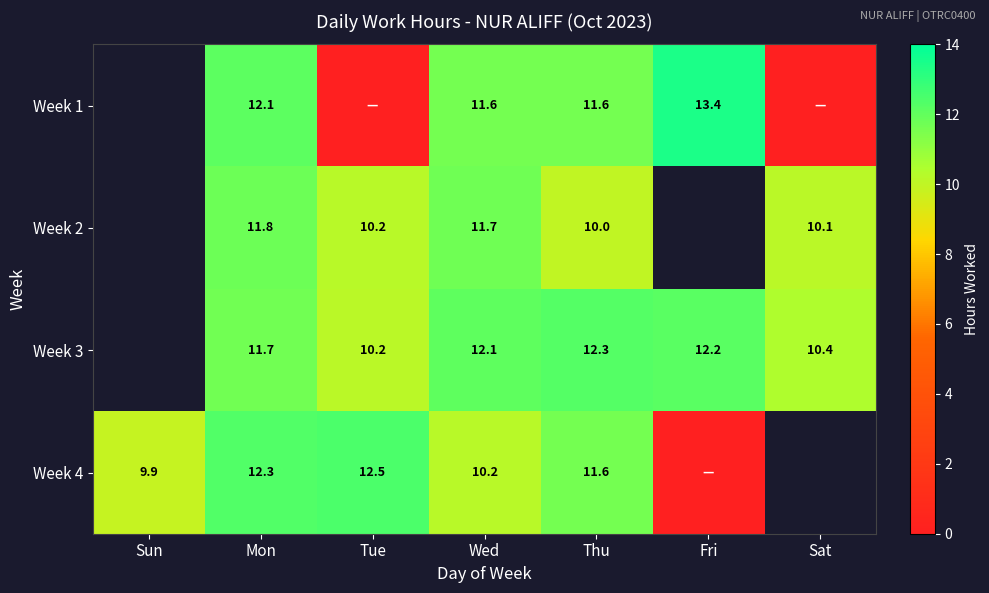

The Week 2 series shows 11.7 at Wed. True or false?

True